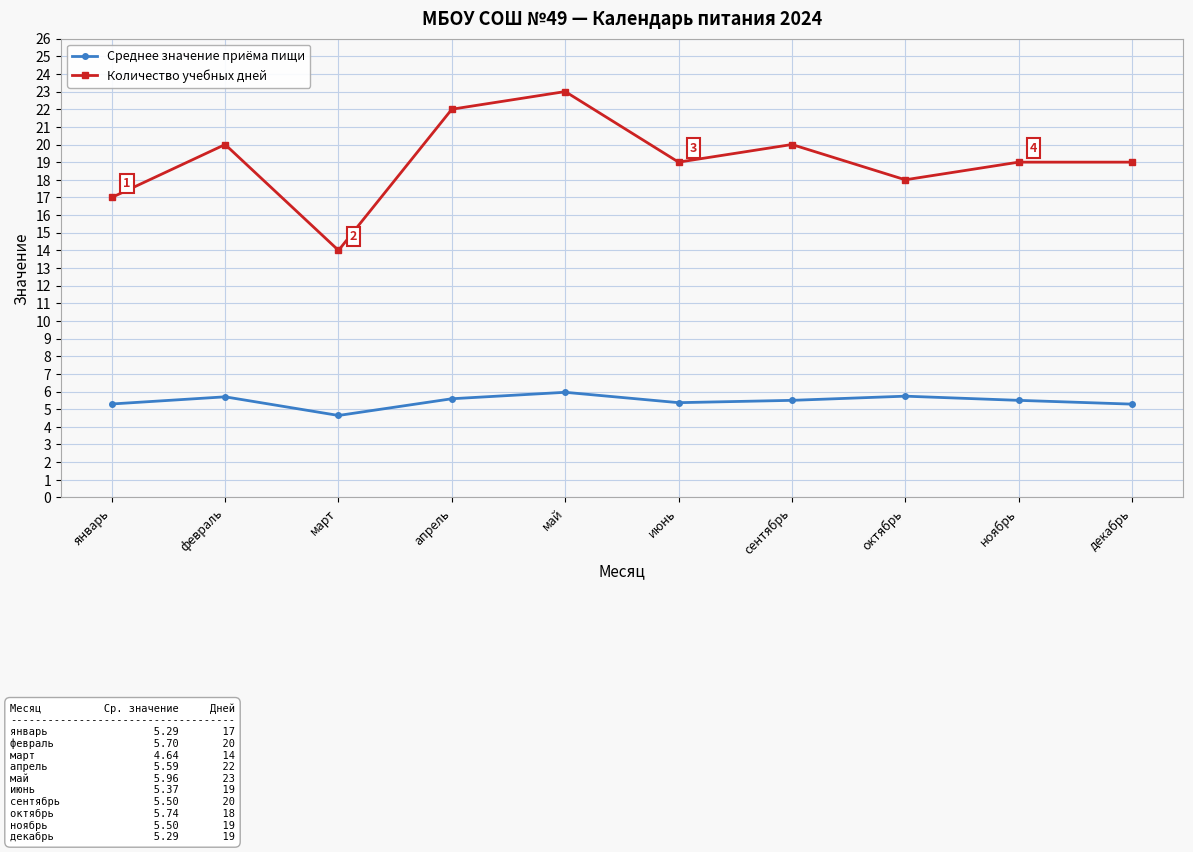

How many series are shown in this chart?

2